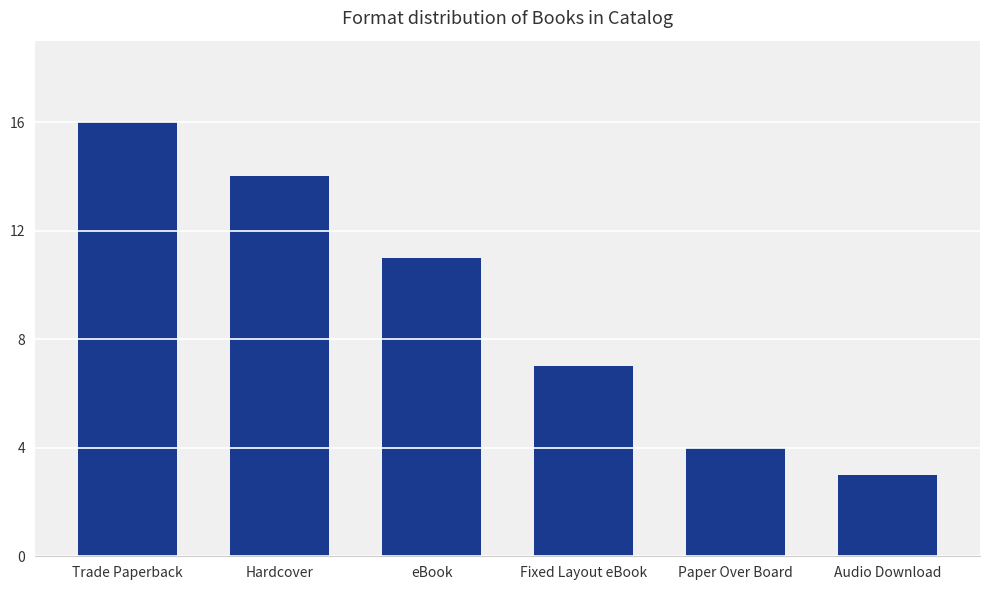

How many data points are less than 11?

3